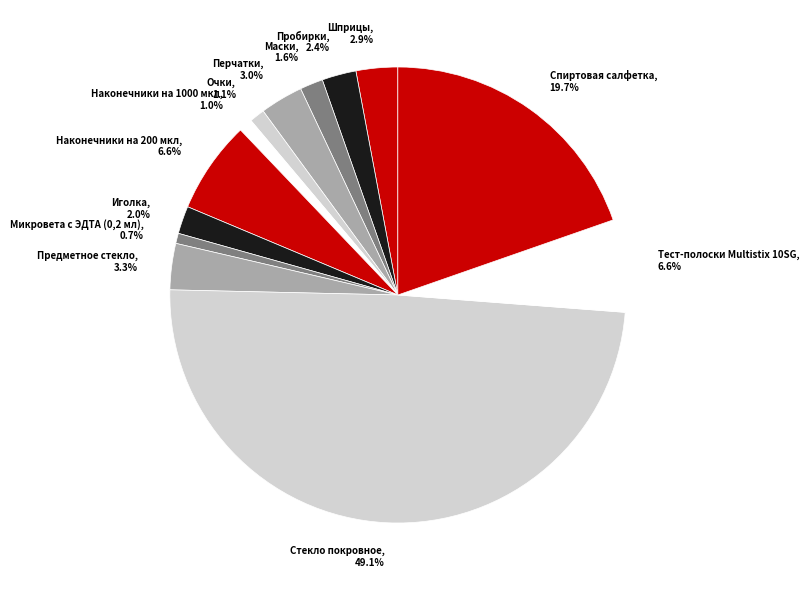

To the nearest percent, what is the average slice percentage?

8%